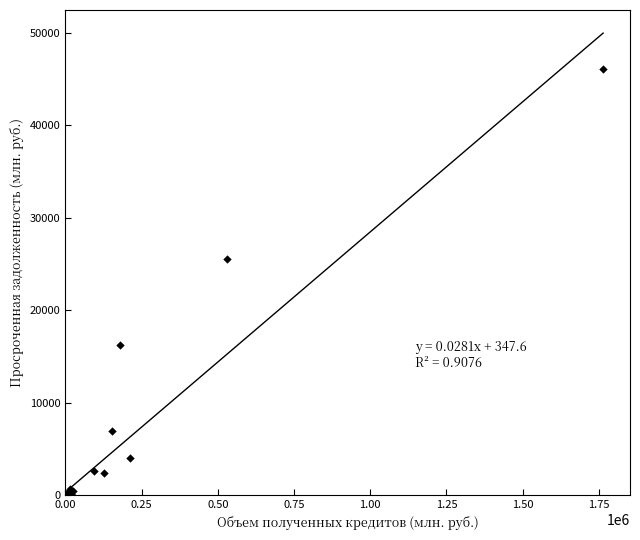

What Y value in the scatter plot is closest to 23049?

25502